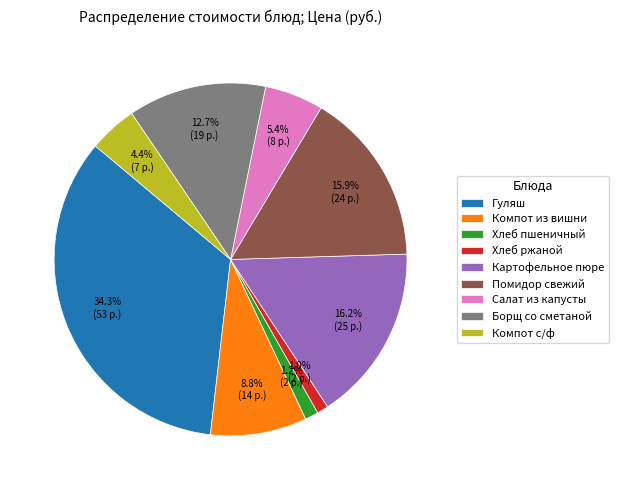

Is there a majority slice in this chart?

No